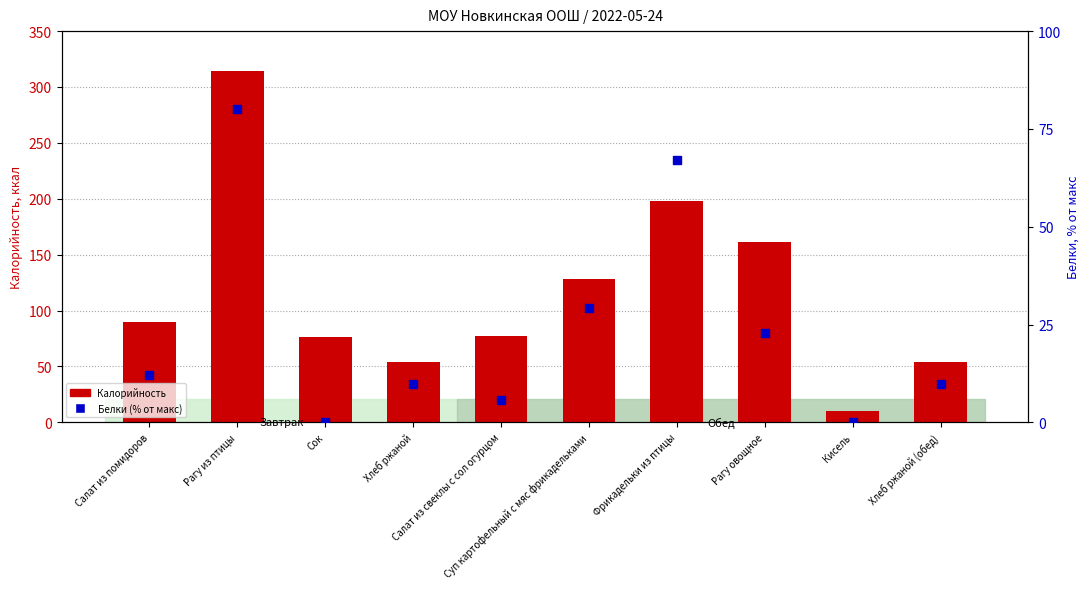

Which series reaches the maximum Y coordinate?

Калорийность